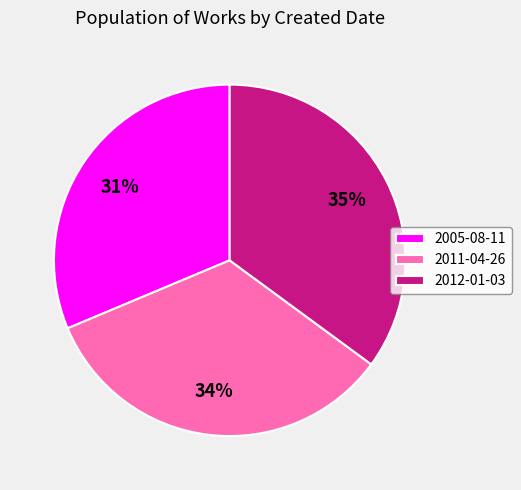

Do 2005-08-11 and 2012-01-03 together represent more than half of the pie?

Yes